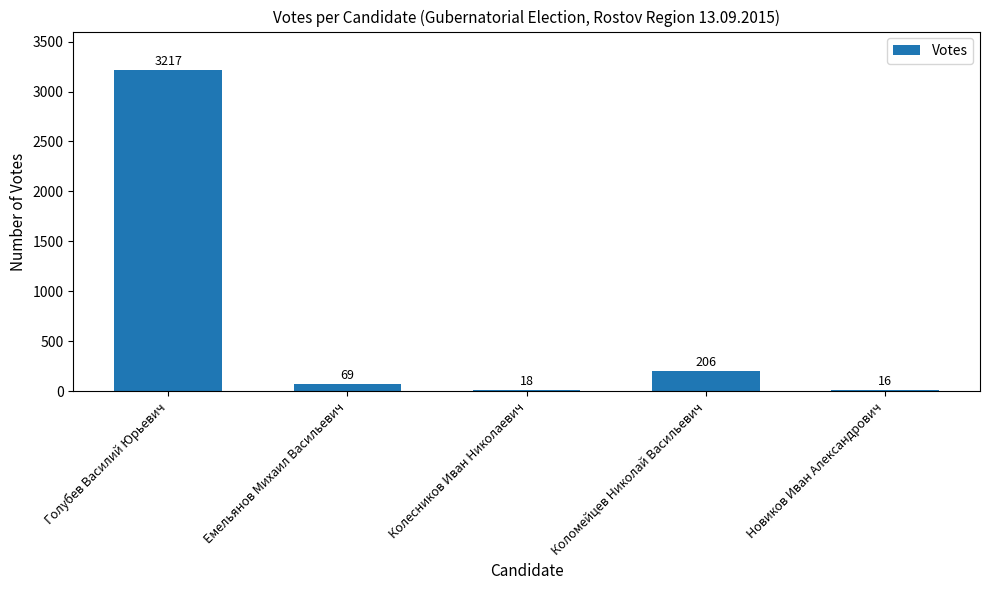

What is the difference between the maximum and minimum values?

3201